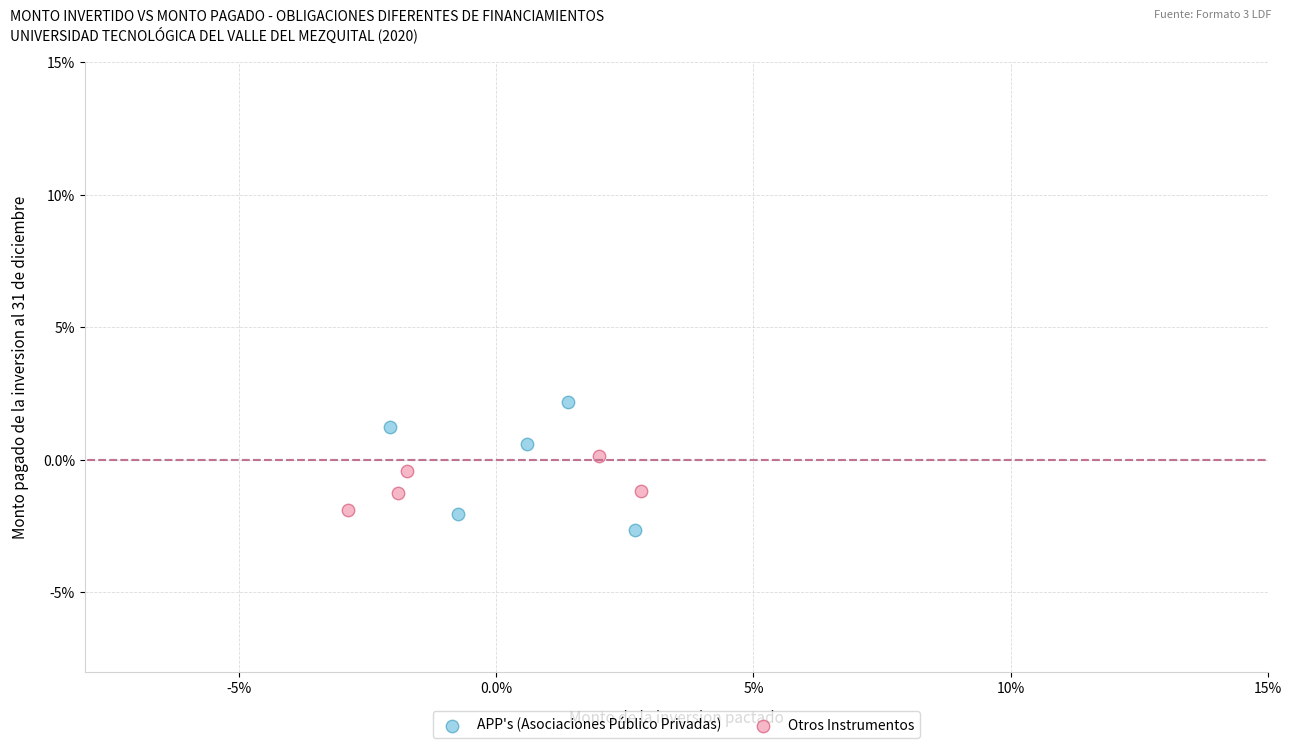

Which series contains the lowest Y value?

APP's (Asociaciones Público Privadas)